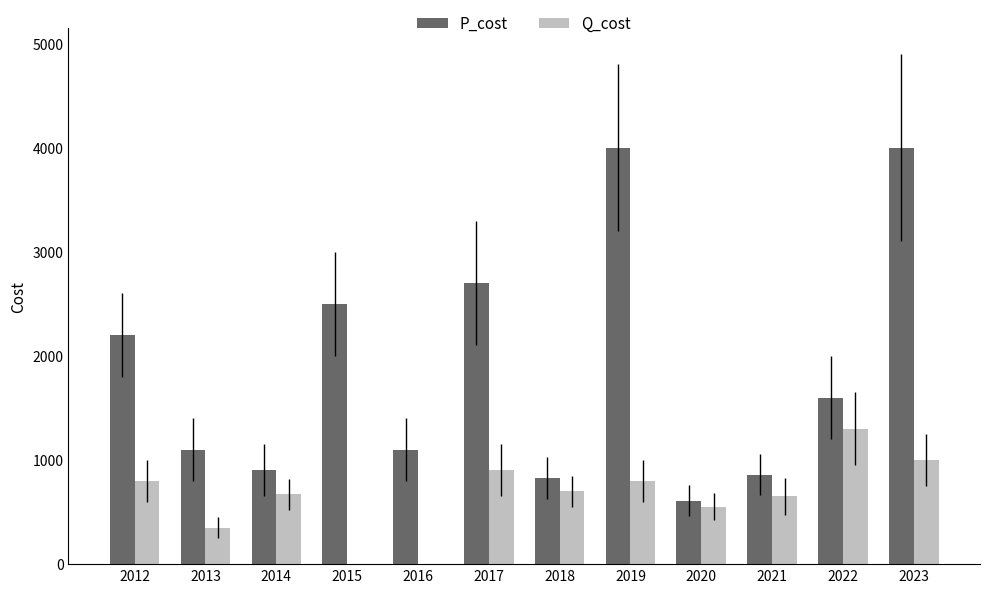

What are all the series names shown in the legend?

P_cost, Q_cost